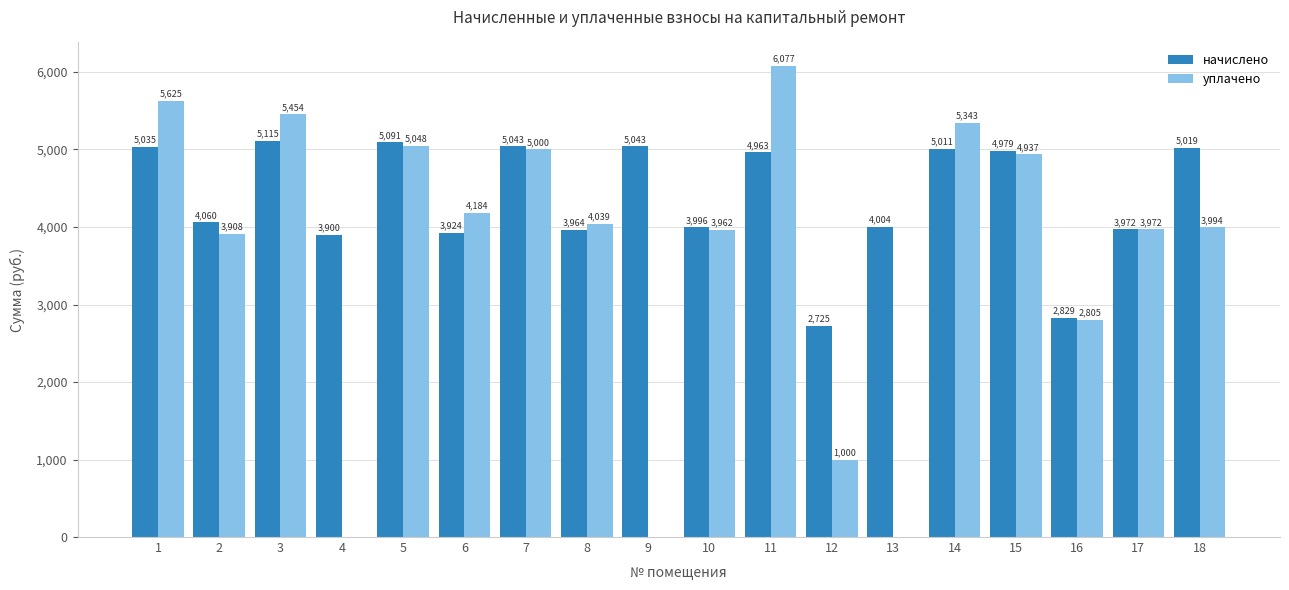

Is it true that уплачено equals 6257.2 at 10?

False